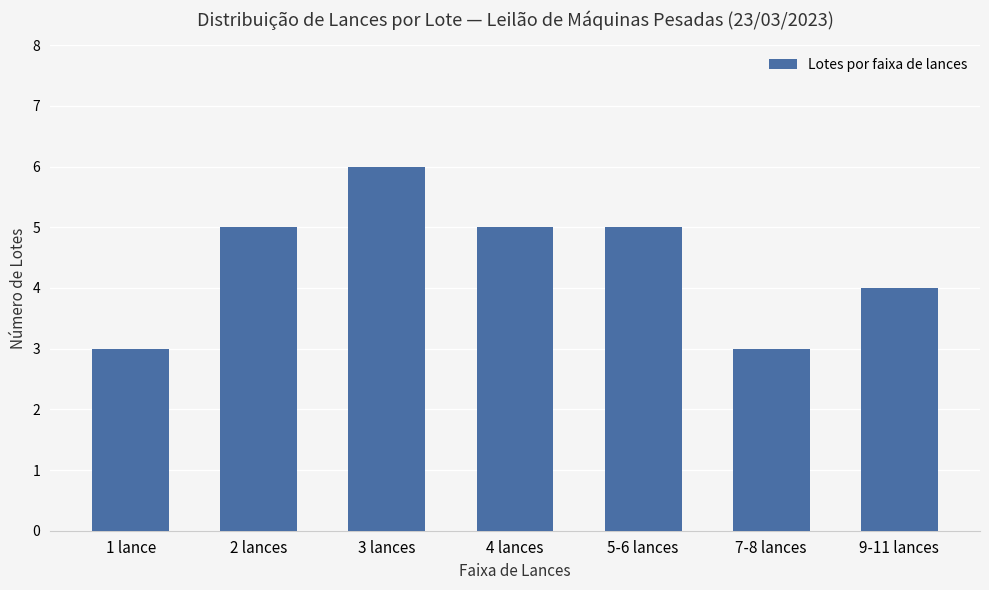

What is the change in value from 2 lances to 9-11 lances?

-1